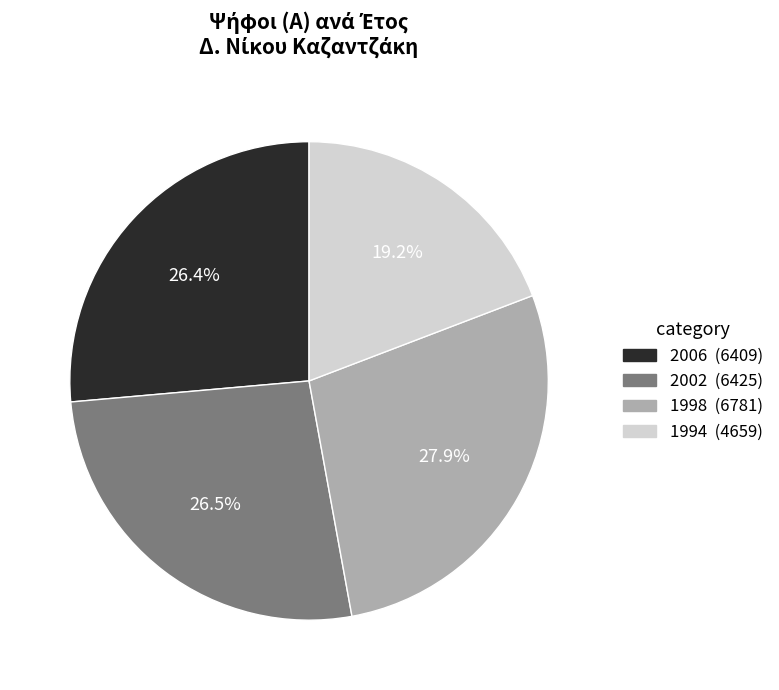

What portion of the pie excludes 1998?

72.1%